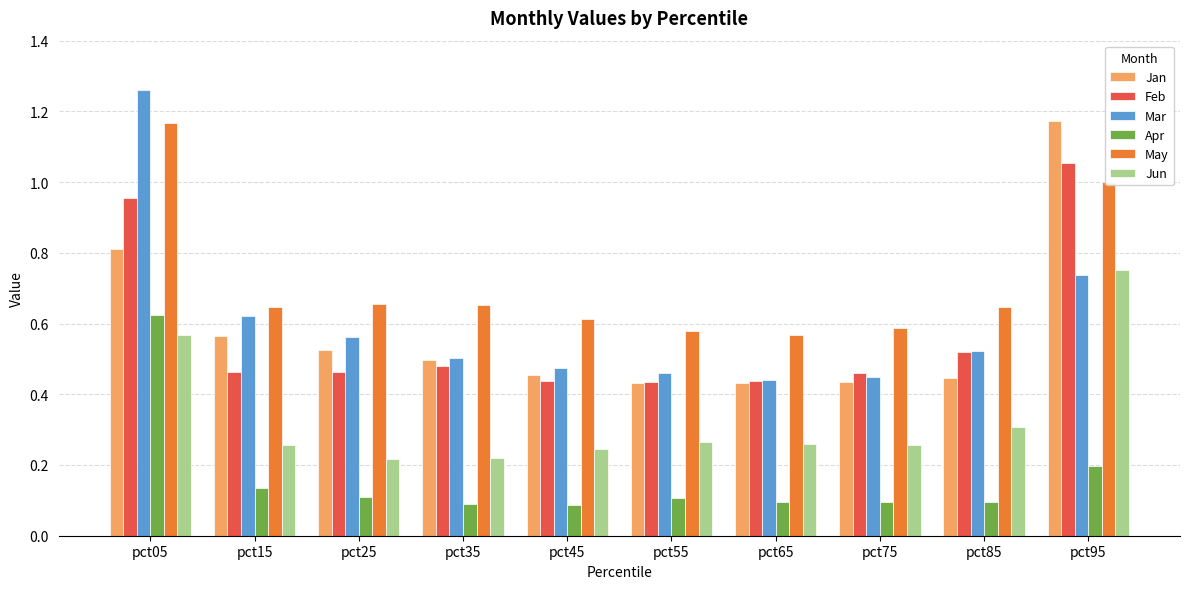

Between pct55 and pct95, which series saw the biggest shift?

Jan